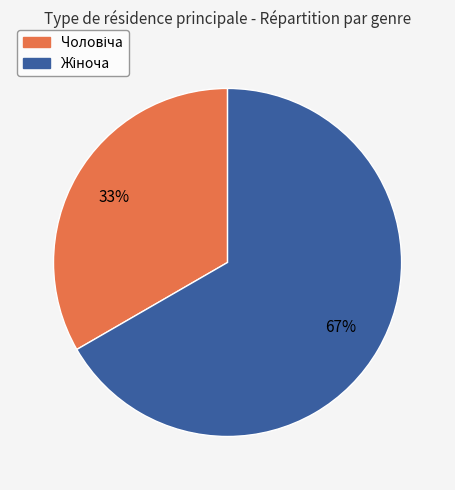

Does any single category account for the majority?

Yes